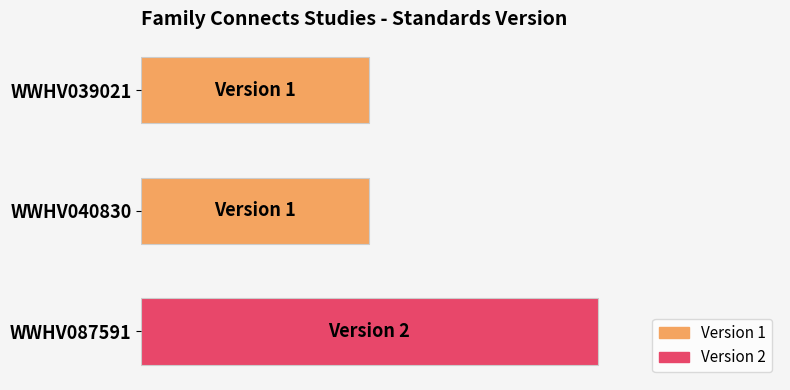

Which label corresponds to the largest value in the chart?

WWHV087591